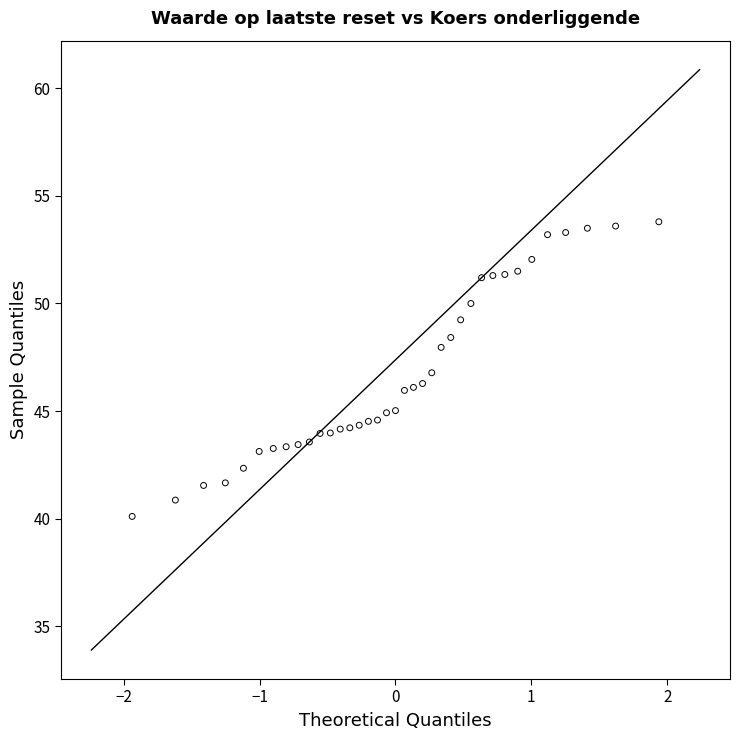

What is the range of Y values (max minus min)?

13.7